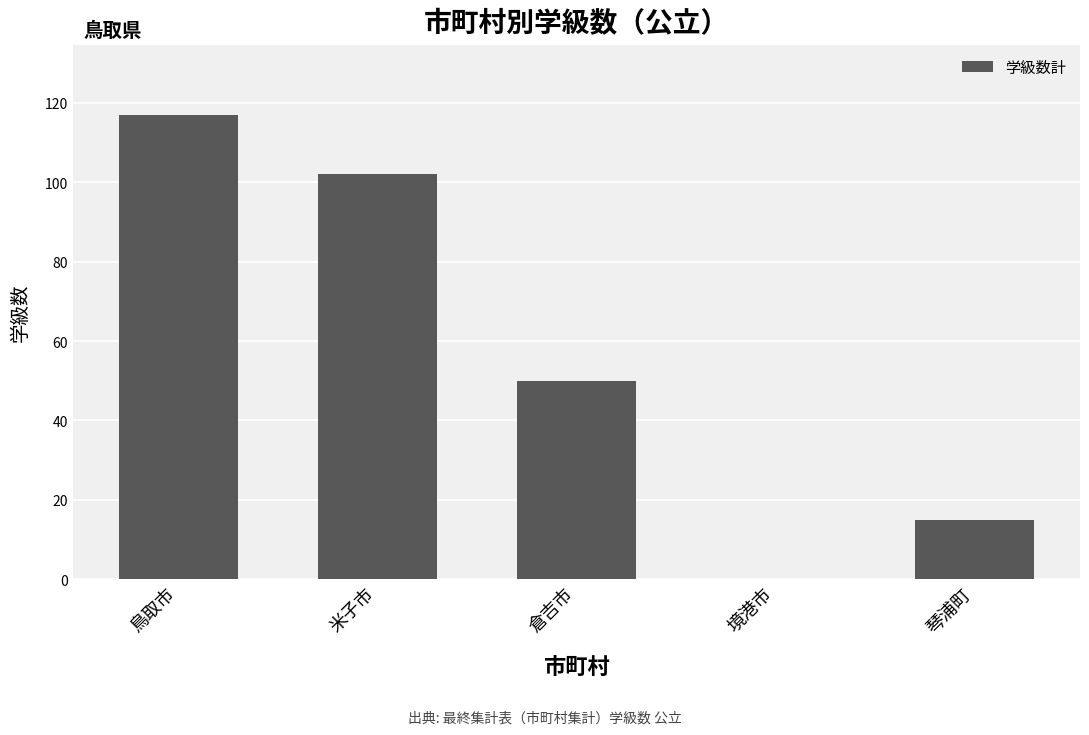

Reading left to right, what are all the values shown in this chart?

117	102	50	0	15